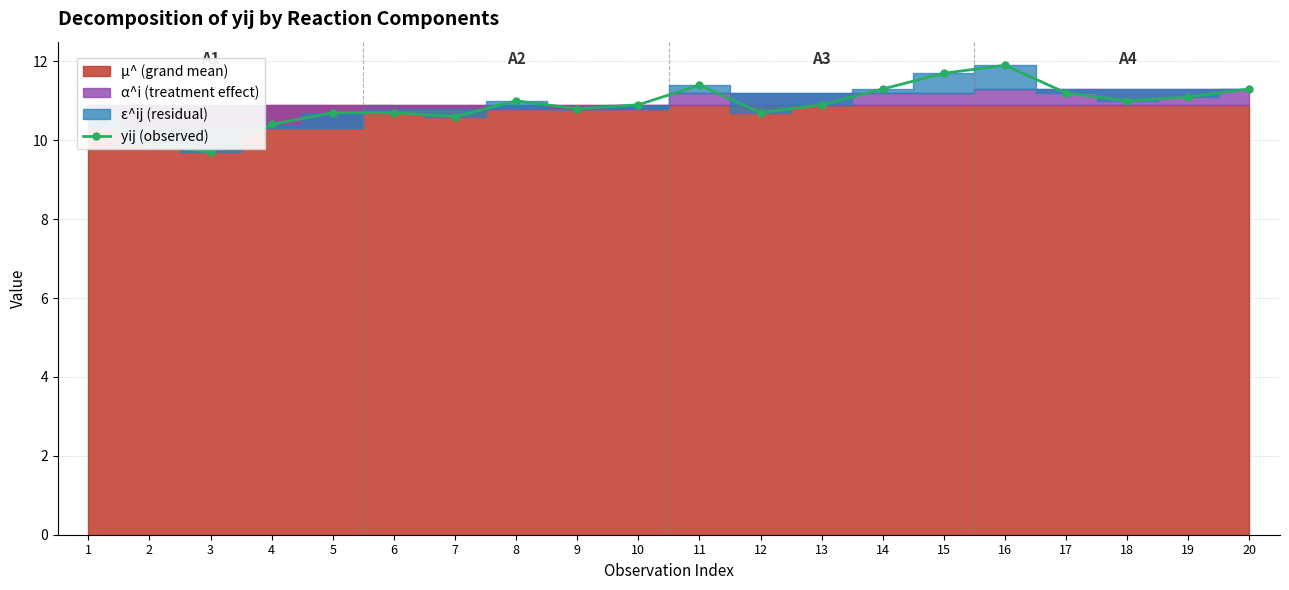

Reading right to left, extract all data points from this chart.

20=11.3	19=11.1	18=11.0	17=11.2	16=11.9	15=11.7	14=11.3	13=10.9	12=10.7	11=11.4	10=10.9	9=10.8	8=11.0	7=10.6	6=10.7	5=10.7	4=10.4	3=9.7	2=9.9	1=10.8